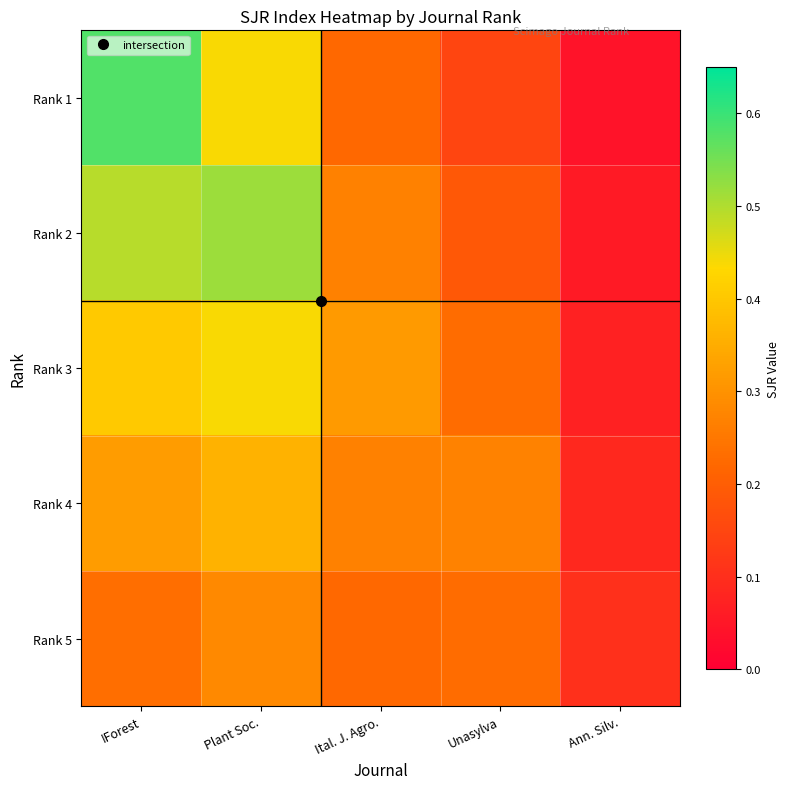

Reading left to right, list all the values displayed in this chart.

Rank 1: IForest=0.6	Plant Soc.=0.4	Ital. J. Agro.=0.2	Unasylva=0.1	Ann. Silv.=0.0
Rank 2: IForest=0.5	Plant Soc.=0.5	Ital. J. Agro.=0.3	Unasylva=0.2	Ann. Silv.=0.1
Rank 3: IForest=0.4	Plant Soc.=0.4	Ital. J. Agro.=0.3	Unasylva=0.2	Ann. Silv.=0.1
Rank 4: IForest=0.3	Plant Soc.=0.4	Ital. J. Agro.=0.3	Unasylva=0.3	Ann. Silv.=0.1
Rank 5: IForest=0.2	Plant Soc.=0.3	Ital. J. Agro.=0.2	Unasylva=0.2	Ann. Silv.=0.1